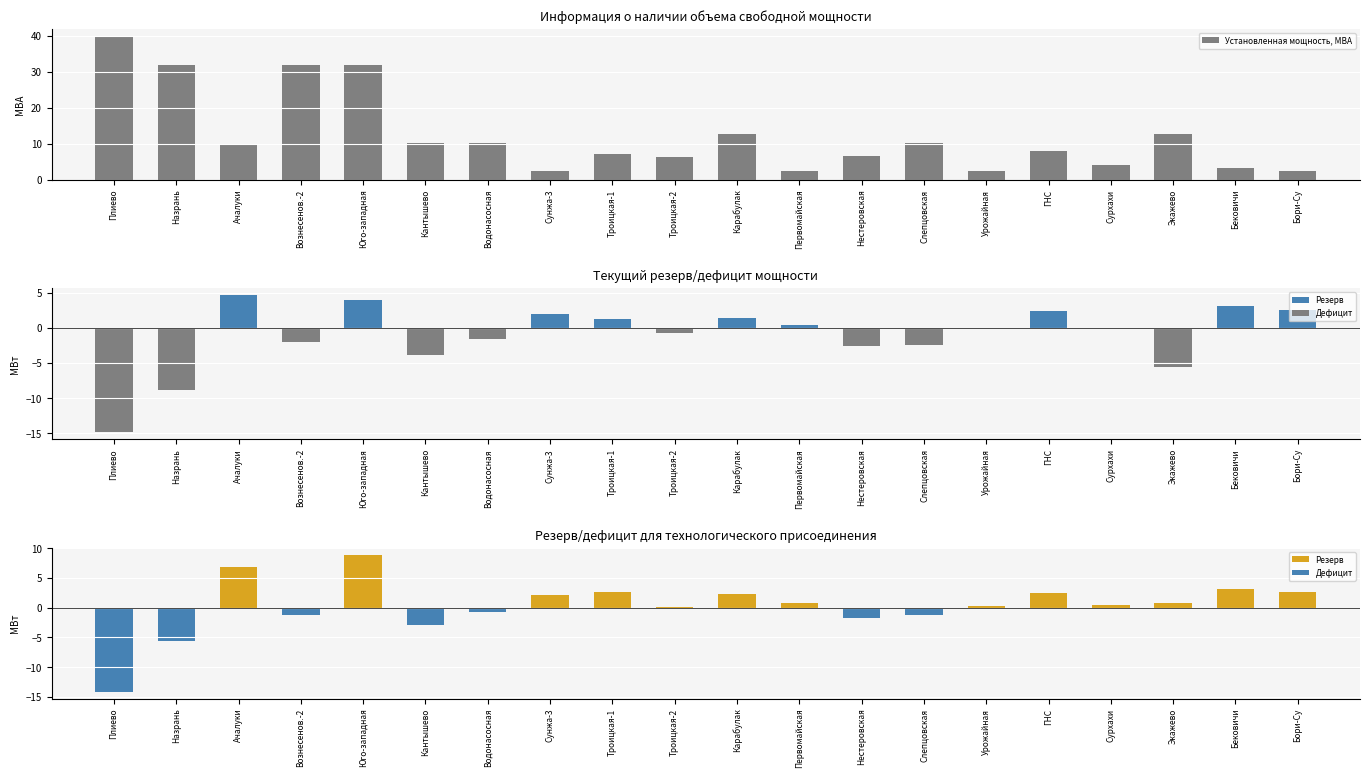

Is the value of Резерв для технологического присоединения, МВт at Бори-Су greater than the value of Установленная мощность, МВА at Сунжа-3?

Yes